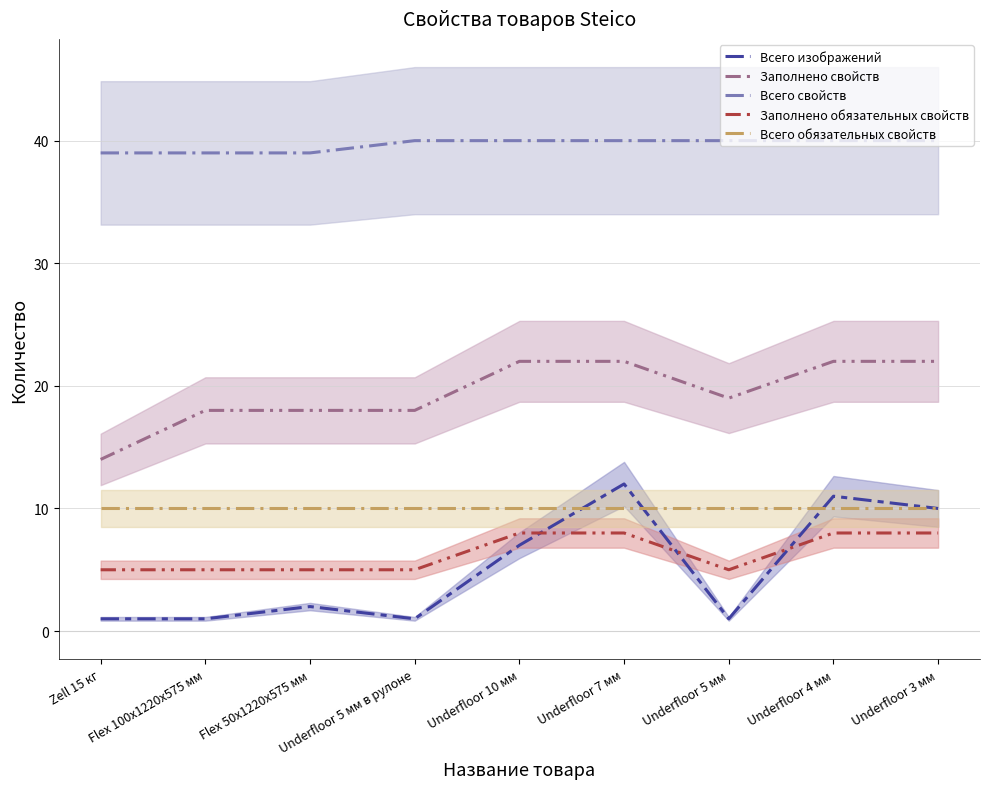

What are all the series names shown in the legend?

Всего изображений, Заполнено свойств, Всего свойств, Заполнено обязательных свойств, Всего обязательных свойств